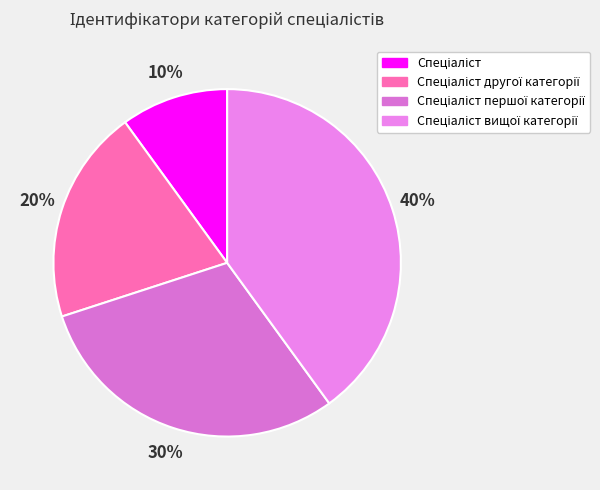

How many segments does this pie chart have?

4